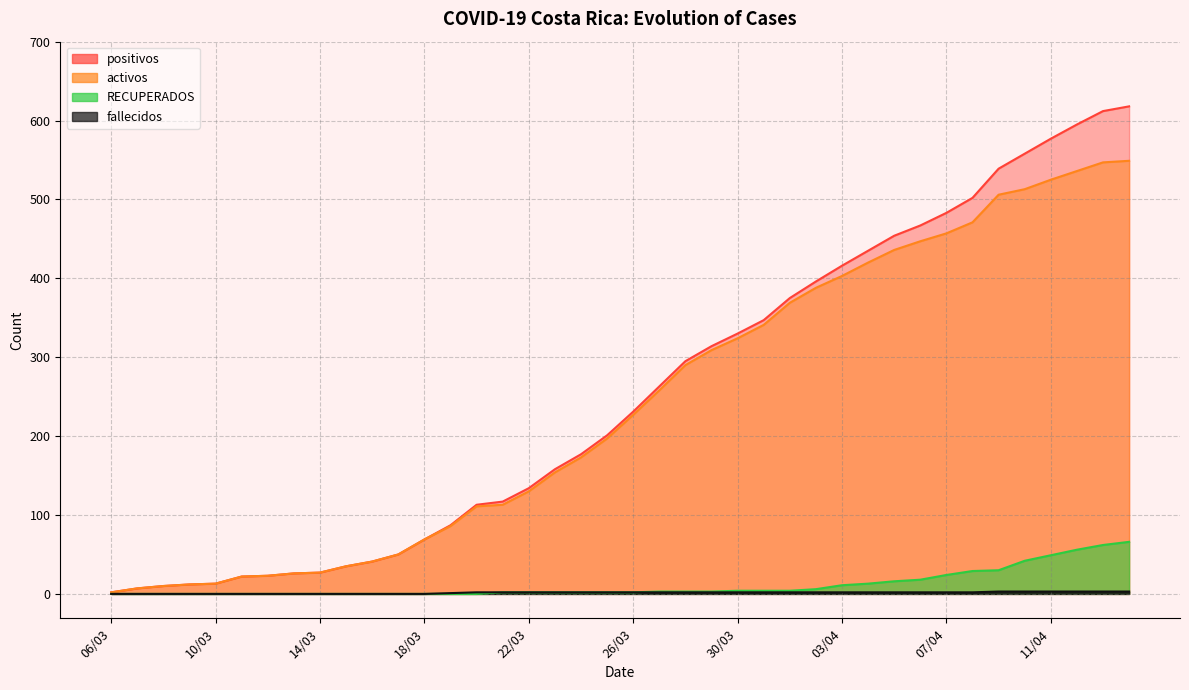

At which category is the sum across all series the highest?

14/04